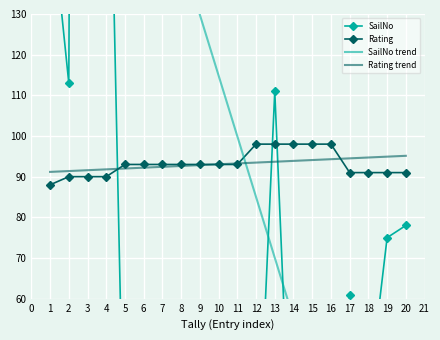

True or false: Rating has a value of 93.0 at 7.

True